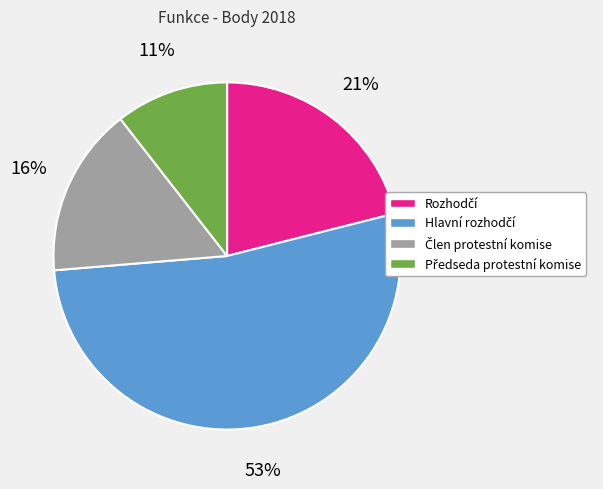

Does any single category account for the majority?

Yes